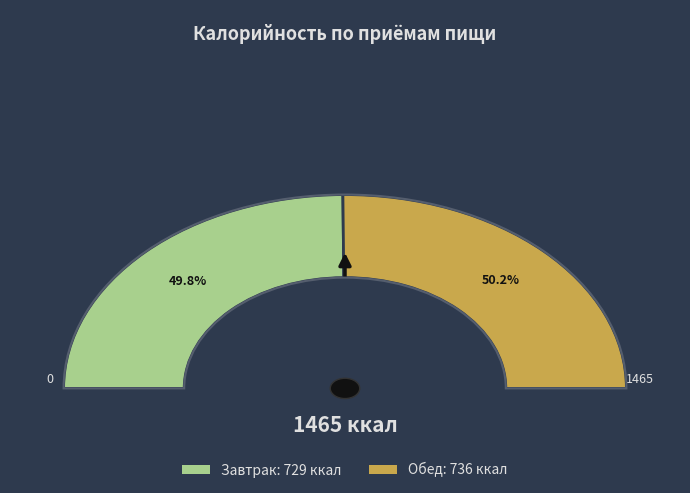

Is it true that Завтрак is 50% of the pie?

True